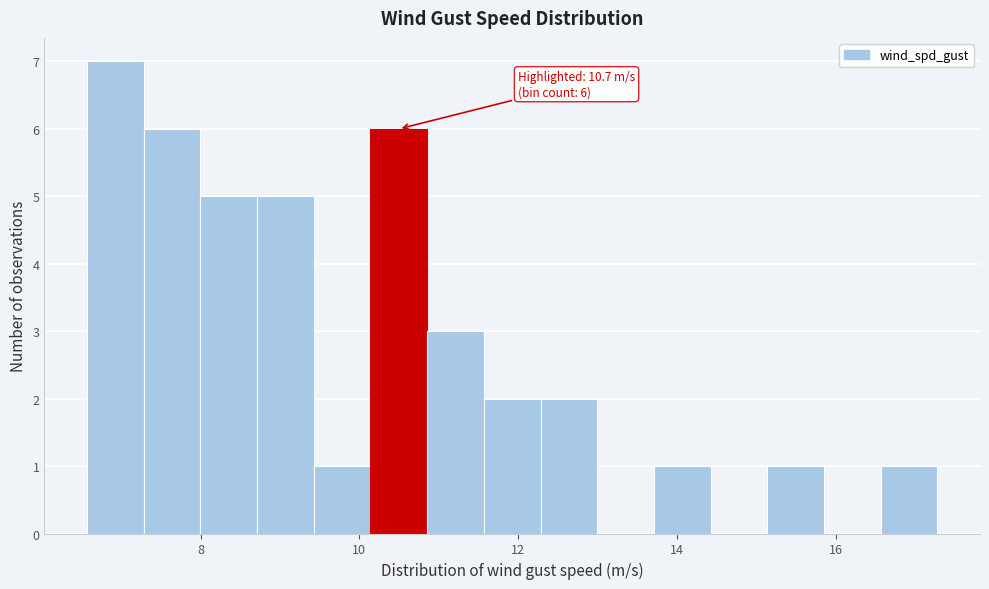

Around what value on the x-axis is the tallest bar? Give the approximate position of its centre, as read against the axis.

7.0